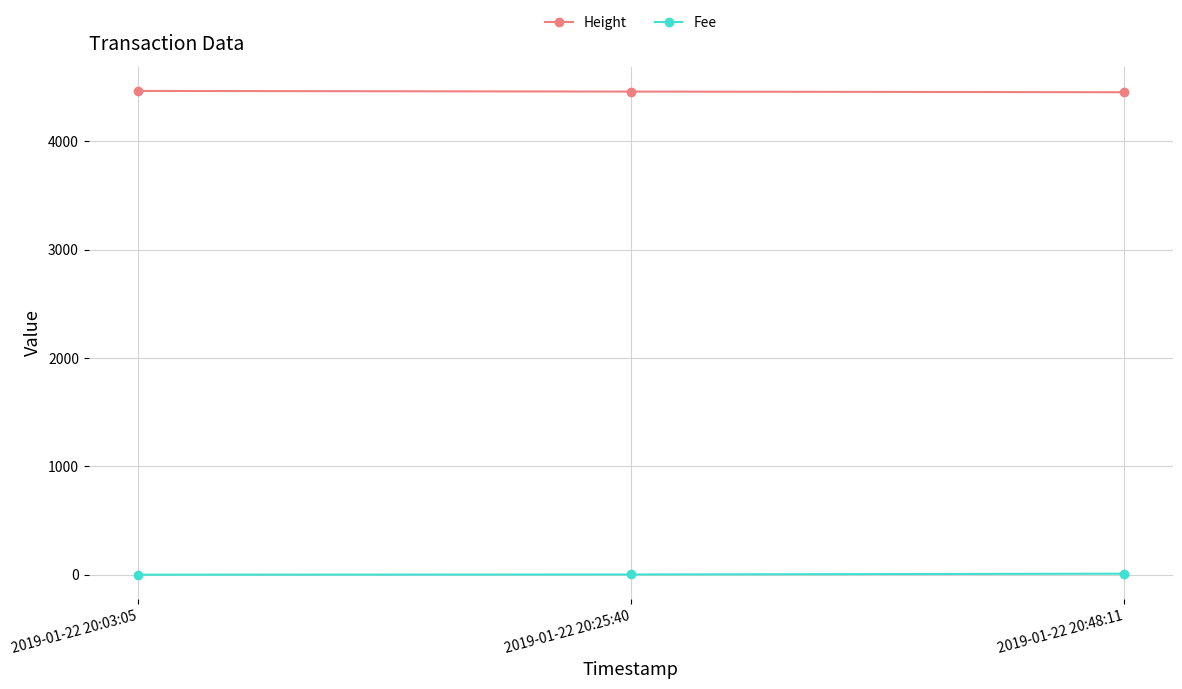

Rank the series by their average value, from lowest to highest.

Fee, Height